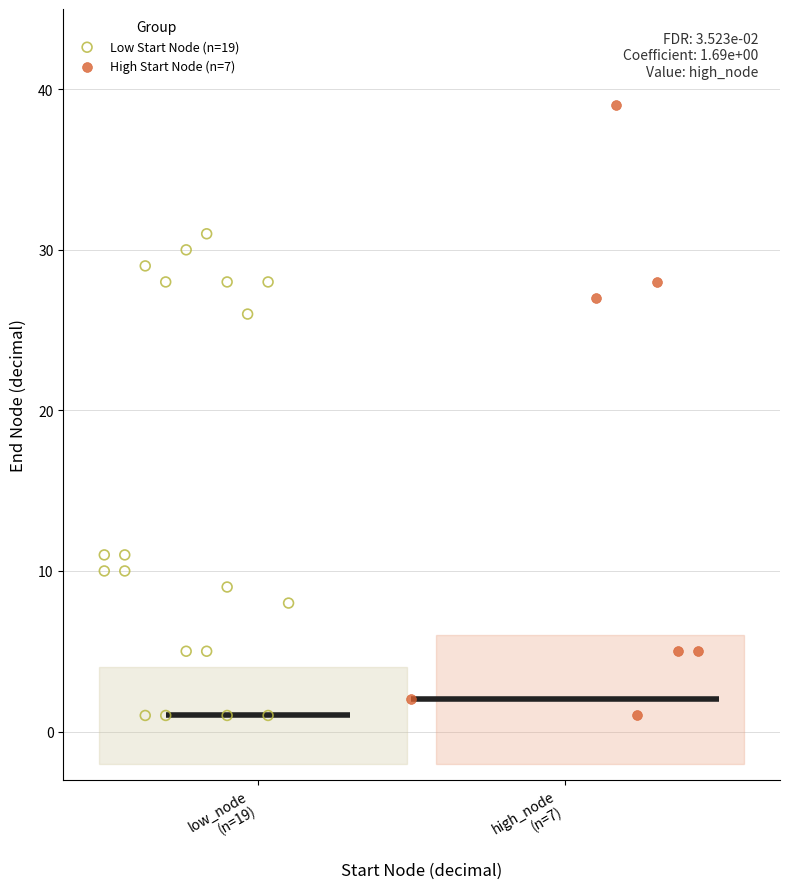

Which series has the largest Y range (max minus min)?

High Start Node (n=7)